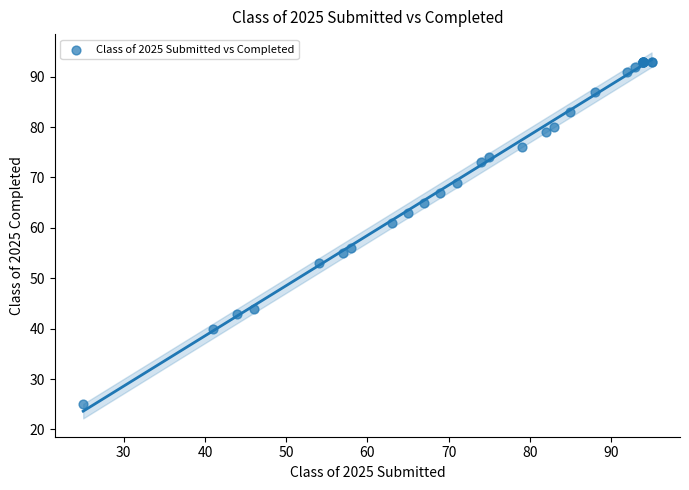

What Y value in the scatter plot is closest to 59?

61